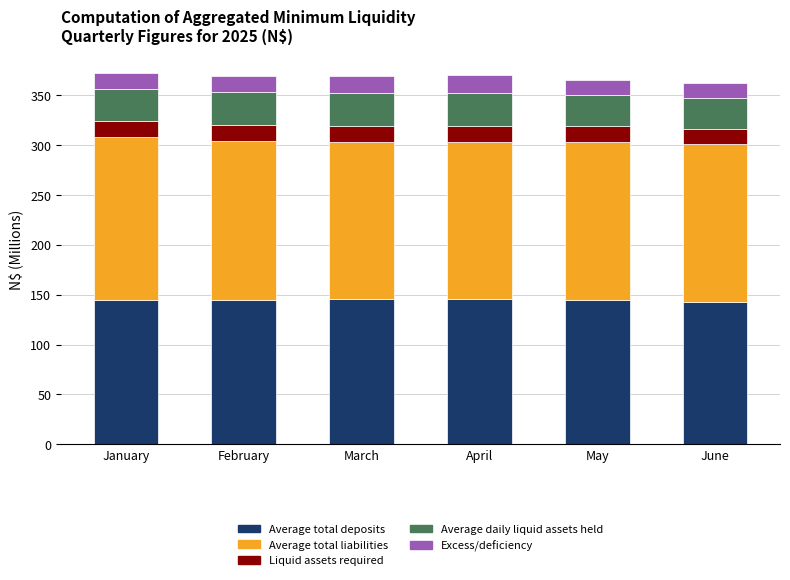

What is the total value across all series at April?

369.8